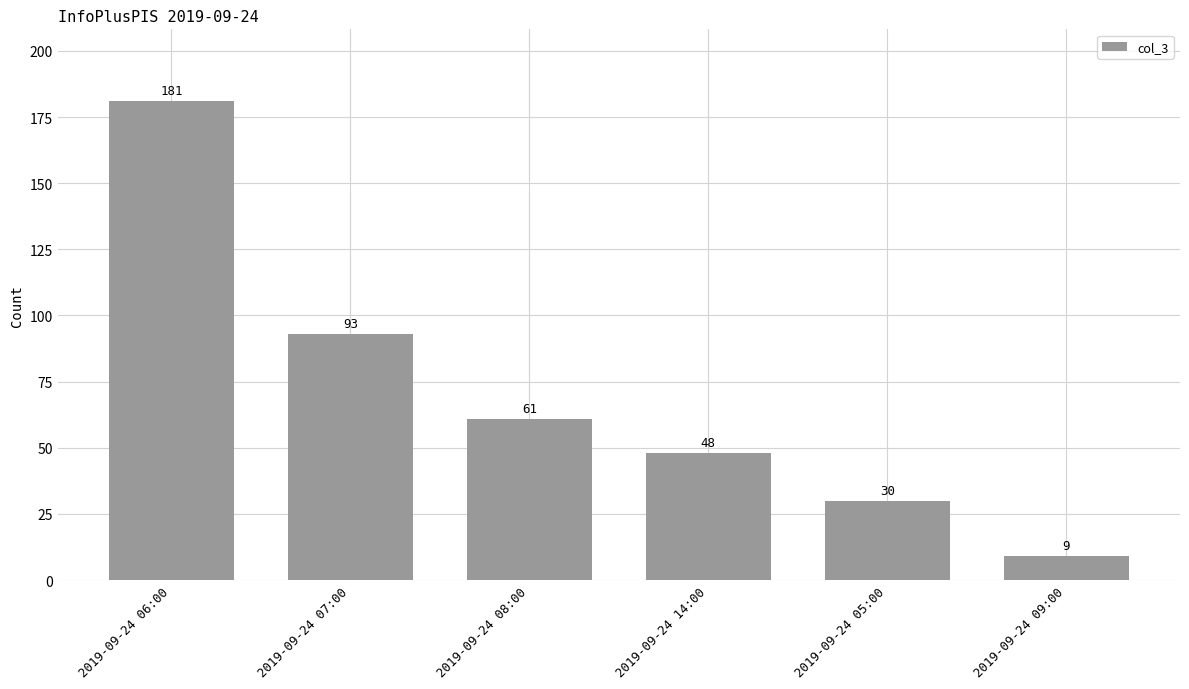

Approximately how many times larger is the value at 2019-09-24 14:00 compared to 2019-09-24 09:00?

5.3